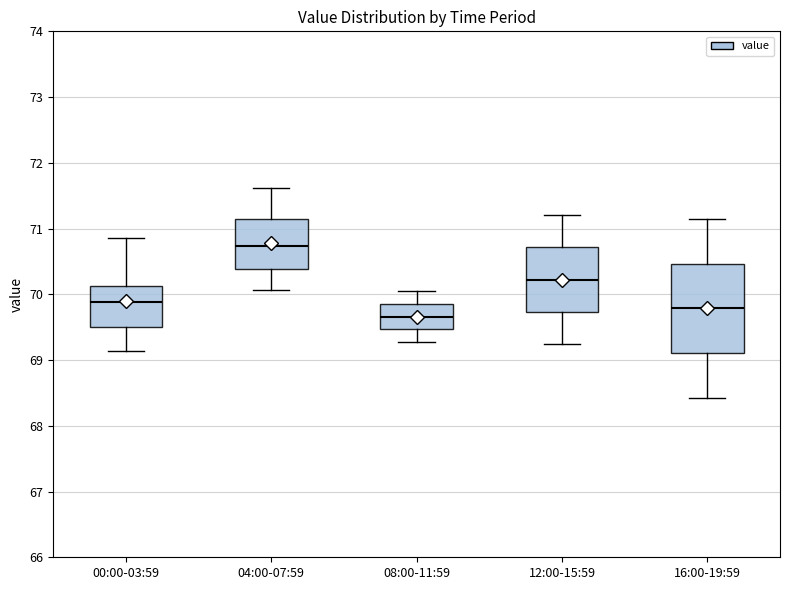

Reading left to right, read every box against the y-axis: the position of its median line, the range the box covers, and the ends of its whiskers. The values are not printed on the chart, so give them approximately, as read against the axis.

00:00-03:59: median 69.9, box 69.5 to 70.1, whiskers 69.1 to 70.9
04:00-07:59: median 70.7, box 70.4 to 71.1, whiskers 70.1 to 71.6
08:00-11:59: median 69.7, box 69.5 to 69.9, whiskers 69.3 to 70.1
12:00-15:59: median 70.2, box 69.7 to 70.7, whiskers 69.3 to 71.2
16:00-19:59: median 69.8, box 69.1 to 70.5, whiskers 68.4 to 71.2